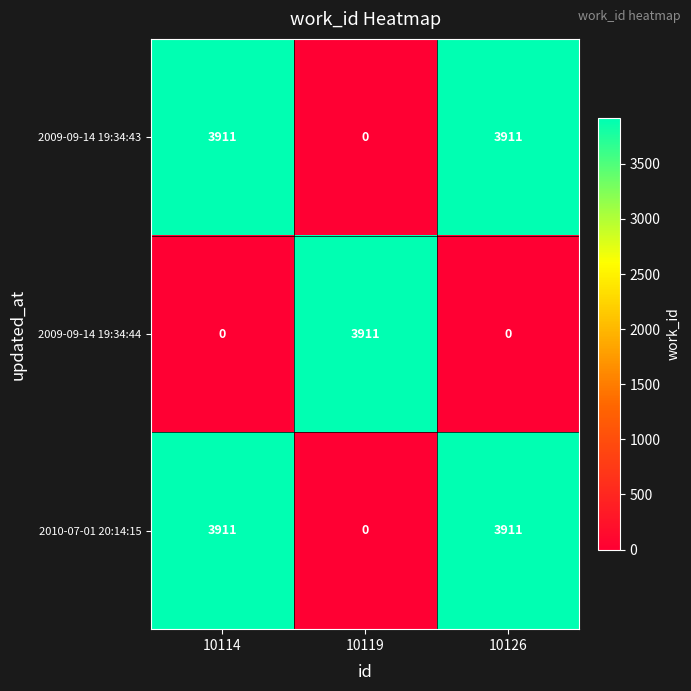

What is the sum of all 2010-07-01 20:14:15 values?

7822